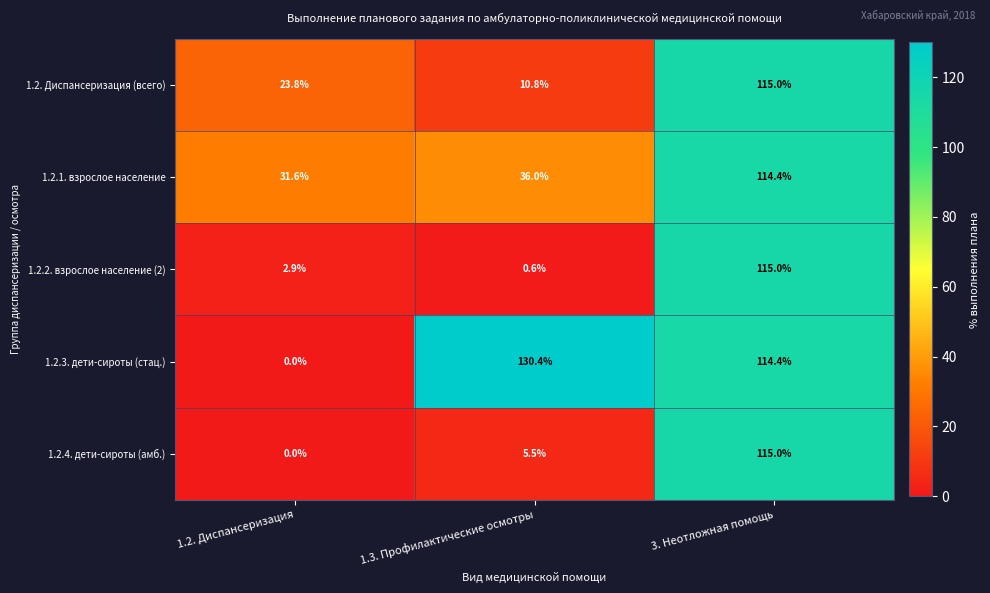

How many values in the 1.2.2. взрослое население (2) series are below 2?

1